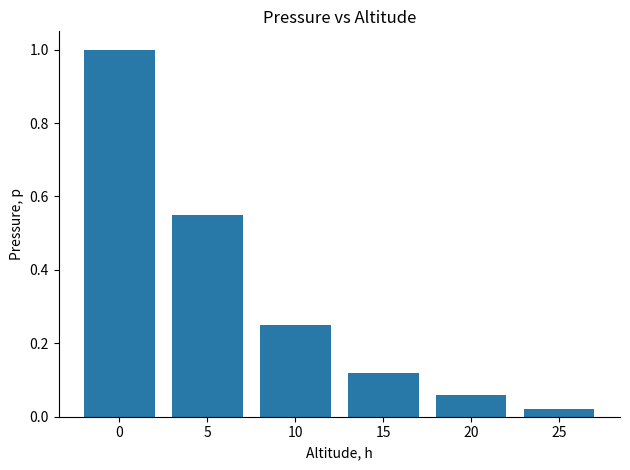

What is the greatest value displayed?

1.0